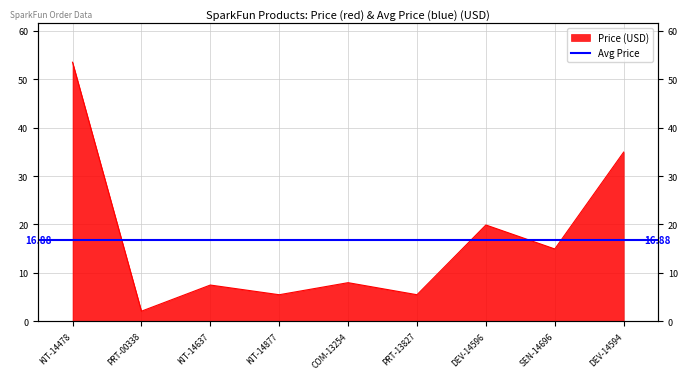

What is the sum of the values at COM-13254 and KIT-14637?

15.5